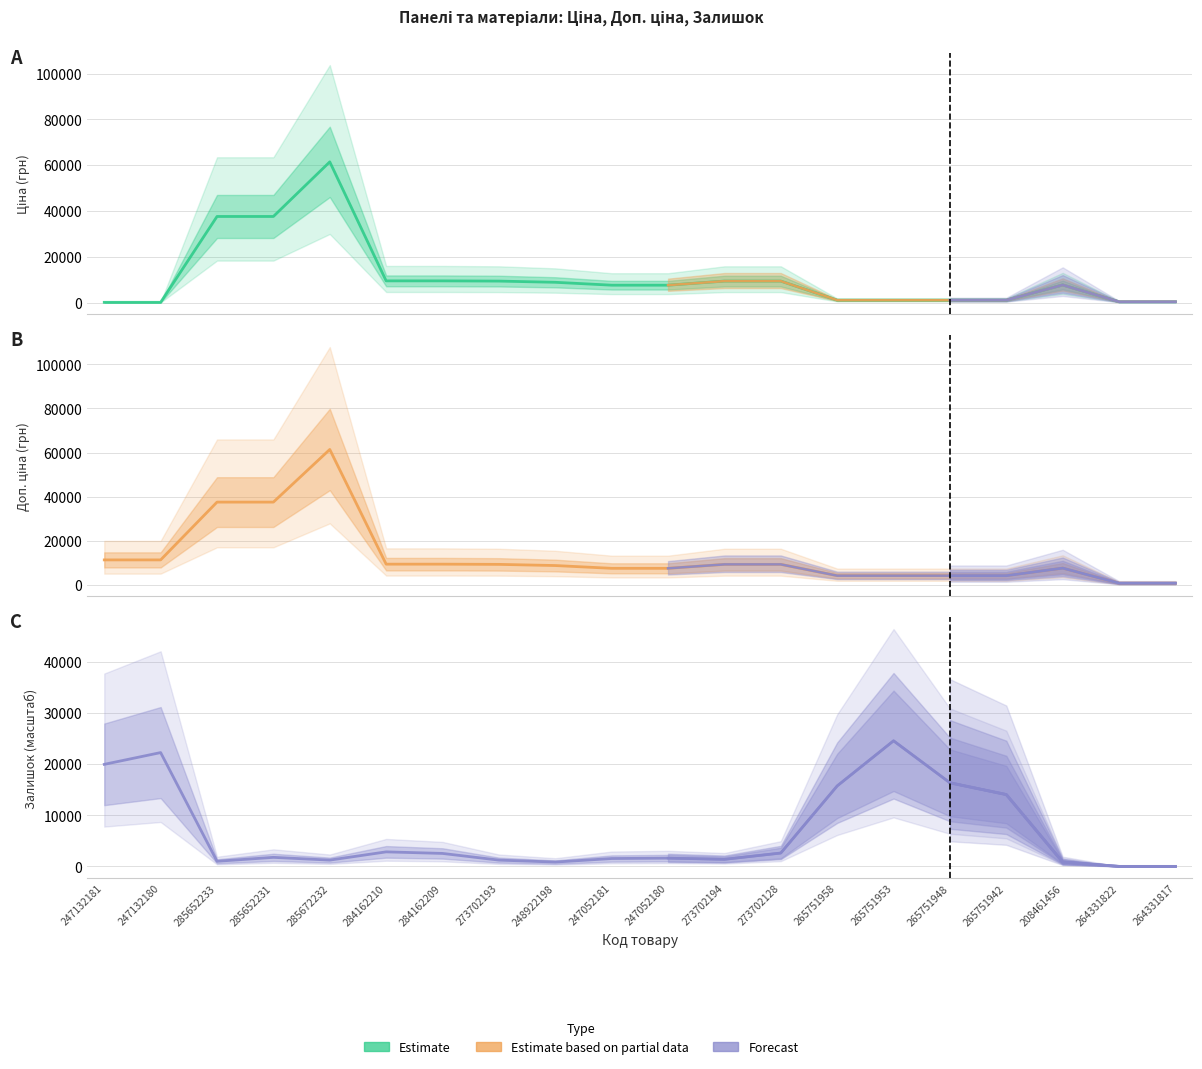

Between 285652231 and 273702128, which series saw the biggest shift?

Ціна